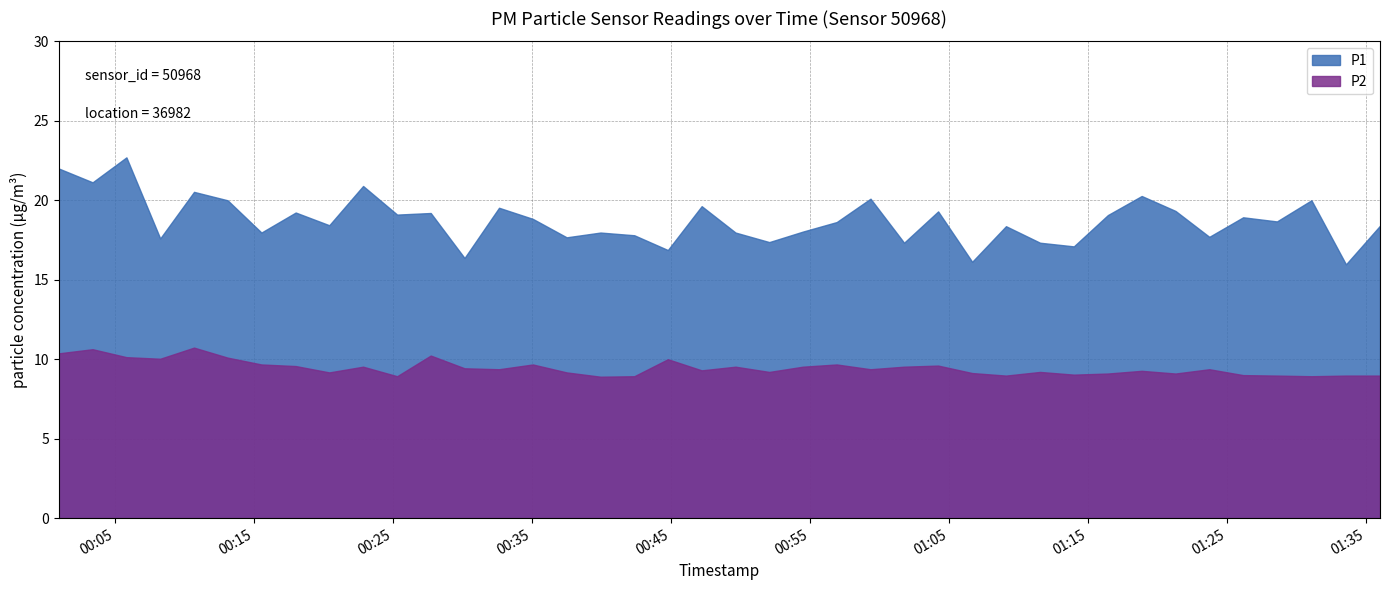

What is the difference between the second highest and second lowest values in the P2 series?

1.7